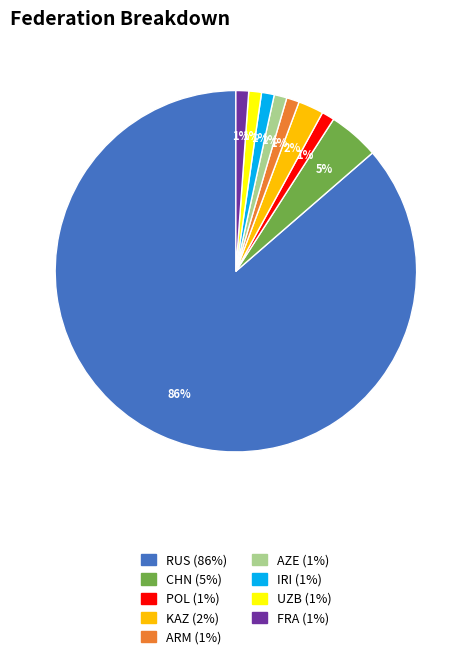

Is it true that ARM is 1% of the pie?

True